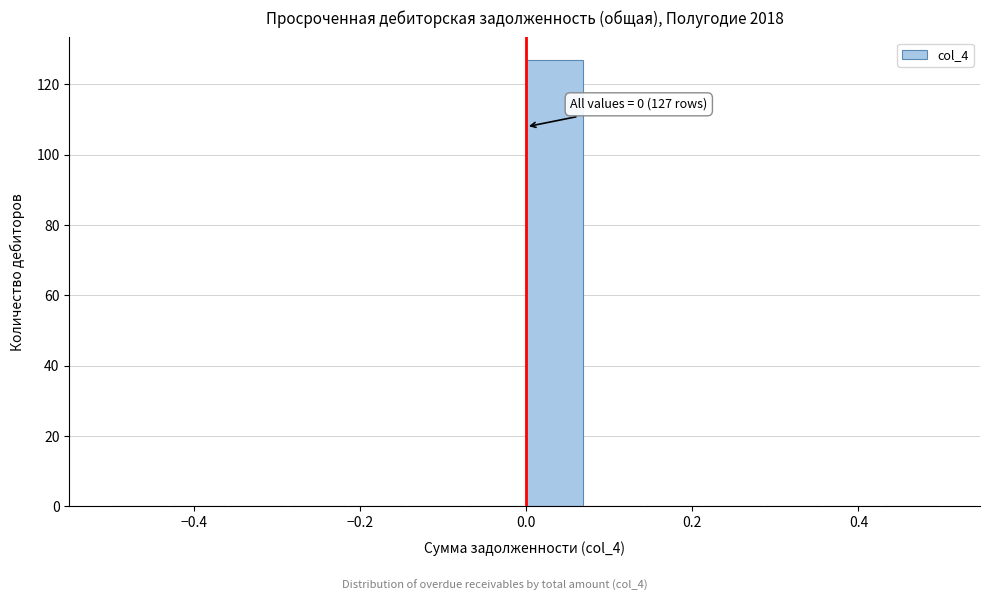

Around what value on the x-axis is the tallest bar? Give the approximate position of its centre, as read against the axis.

0.04